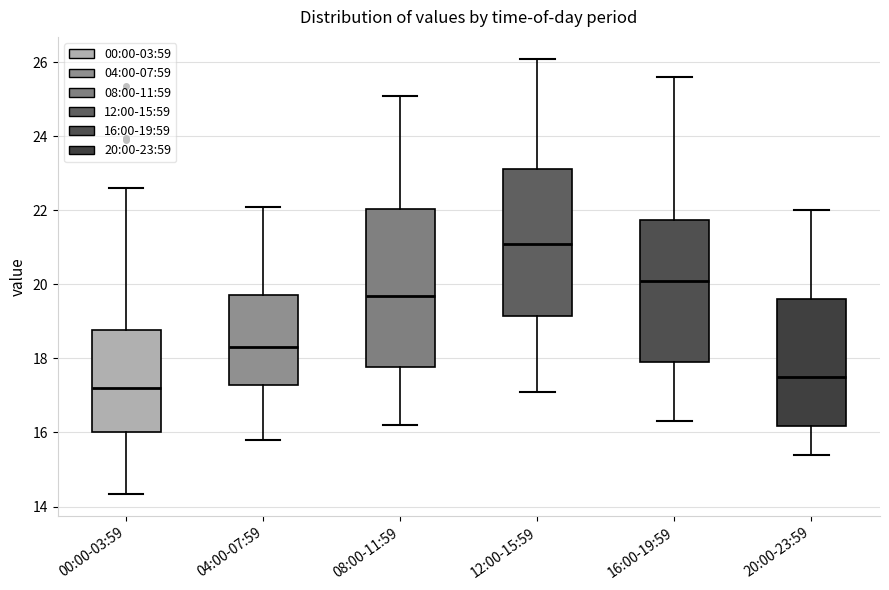

Where does the median line of the box for 00:00-03:59 sit on the y-axis? The values are not printed on the chart, so give them approximately, as read against the axis.

17.2